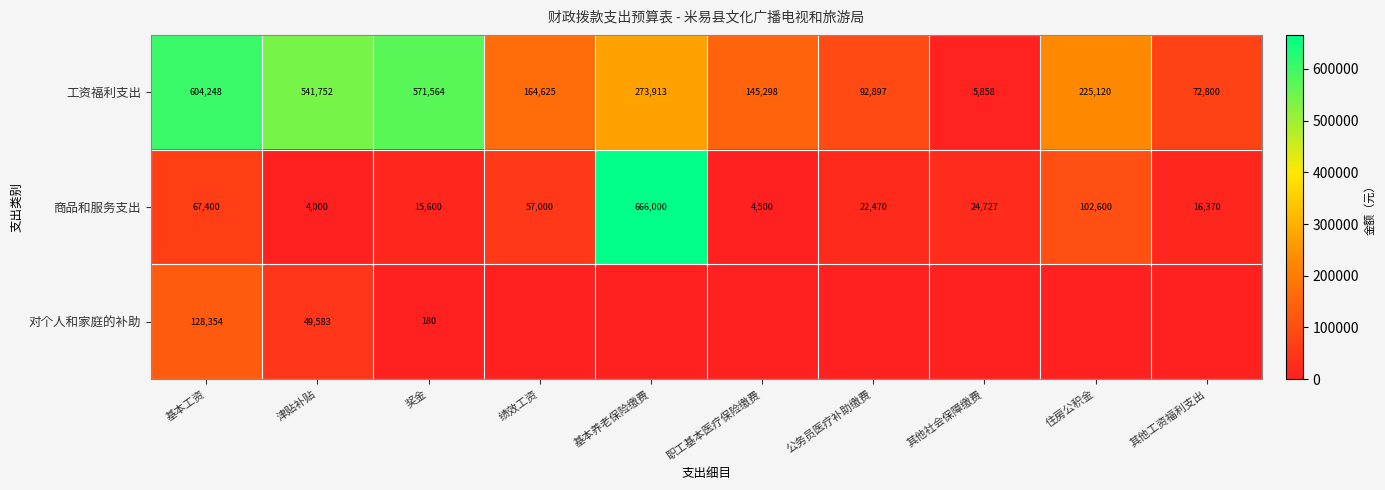

At 奖金, list the series in order from largest to smallest.

工资福利支出, 商品和服务支出, 对个人和家庭的补助